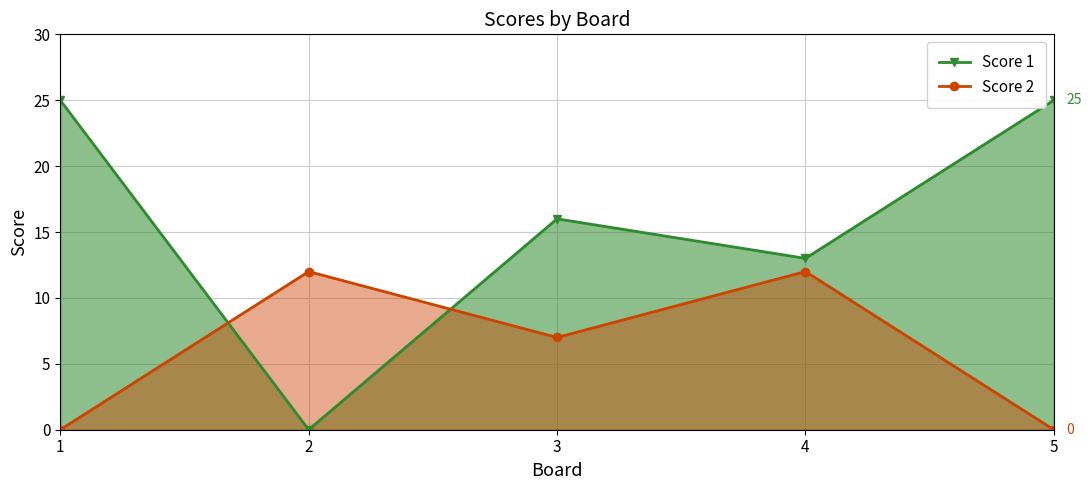

Which has a higher value, 1 or 2?

1